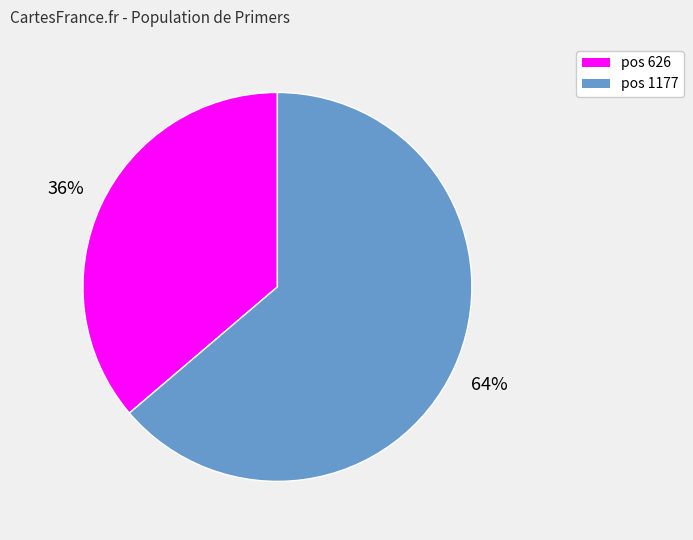

Which slice represents more than half of the pie?

pos 1177